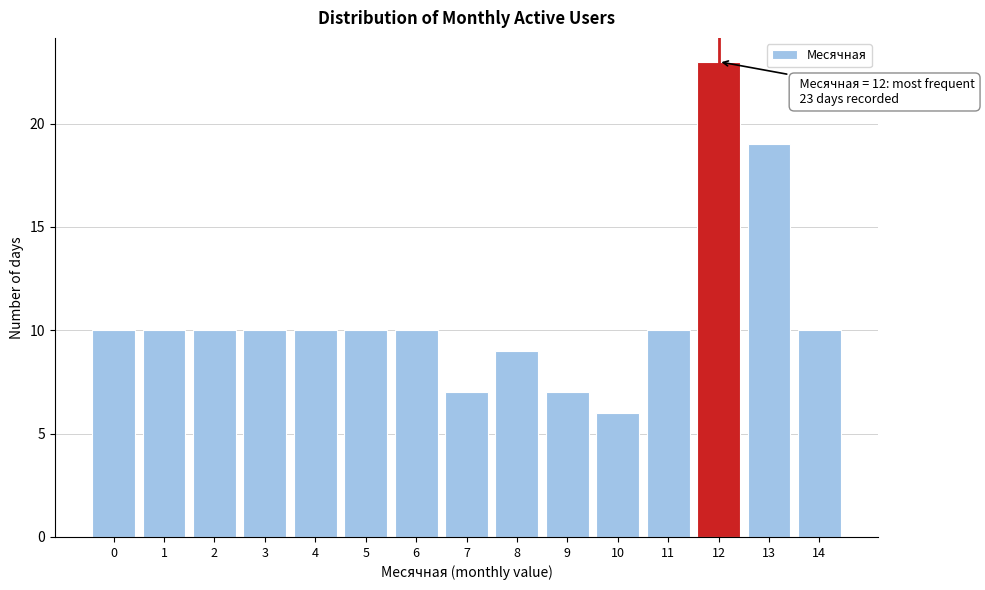

Reading left to right, transcribe all the data shown in this chart.

0=10	1=10	2=10	3=10	4=10	5=10	6=10	7=7	8=9	9=7	10=6	11=10	12=23	13=19	14=10